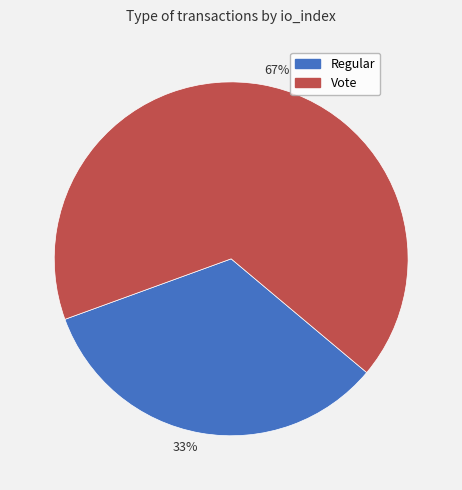

Do 33% and 67% together represent more than half of the pie?

Yes